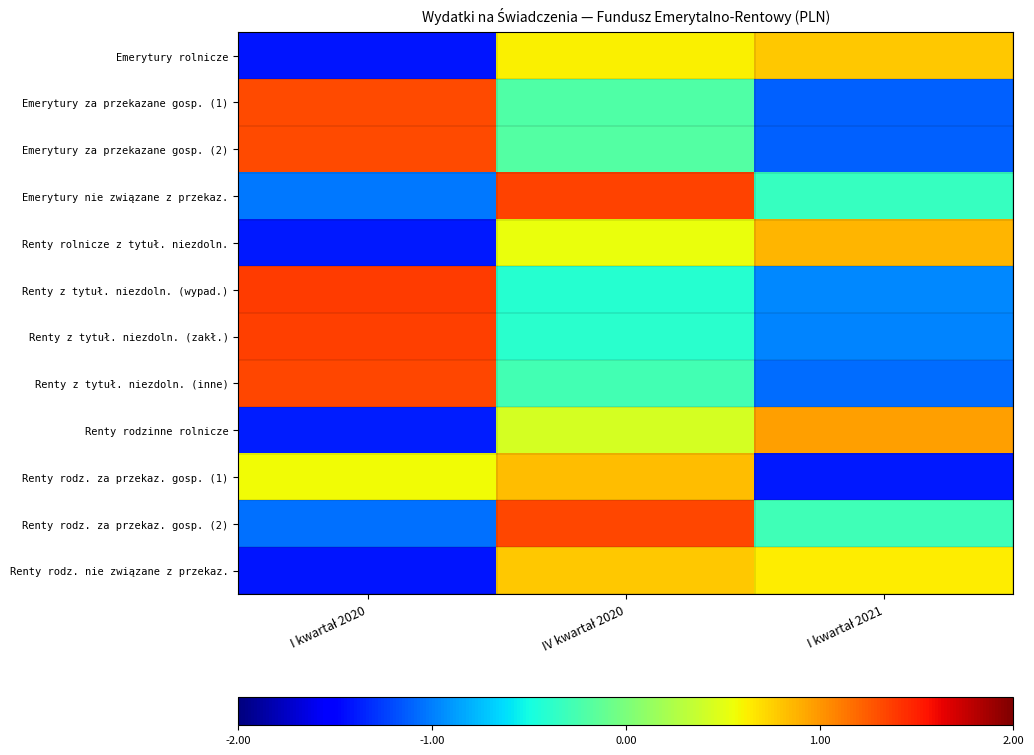

What is the minimum value shown in the chart?

-1.4